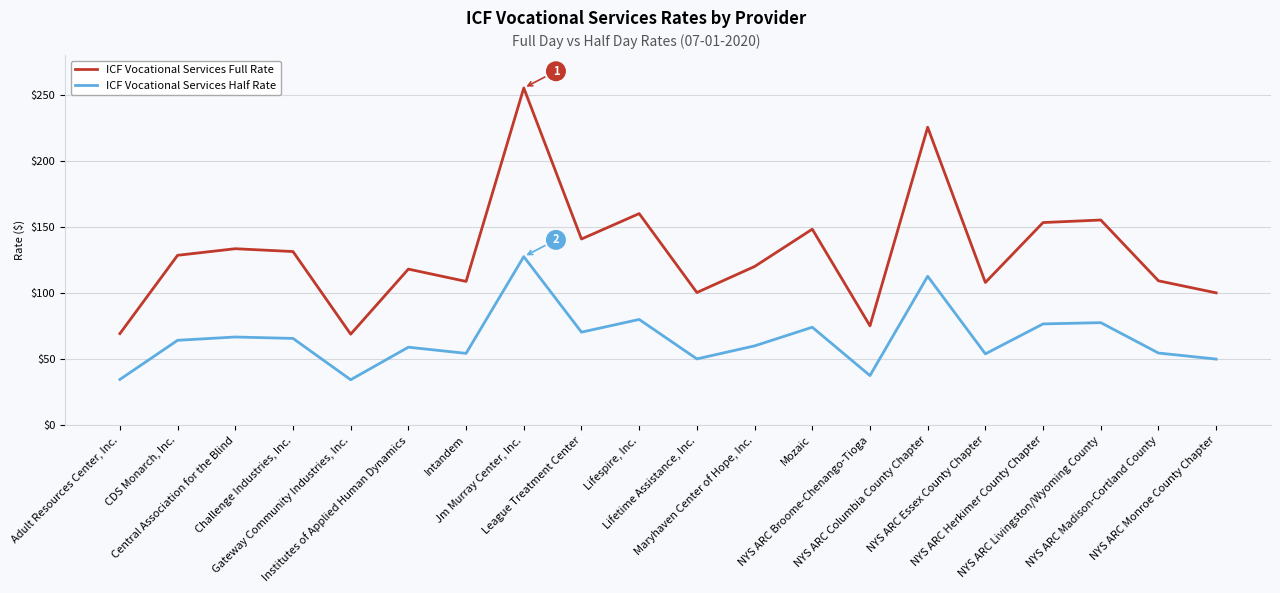

The value of ICF Vocational Services Full Rate at NYS ARC Essex County Chapter is 108.0. True or false?

True